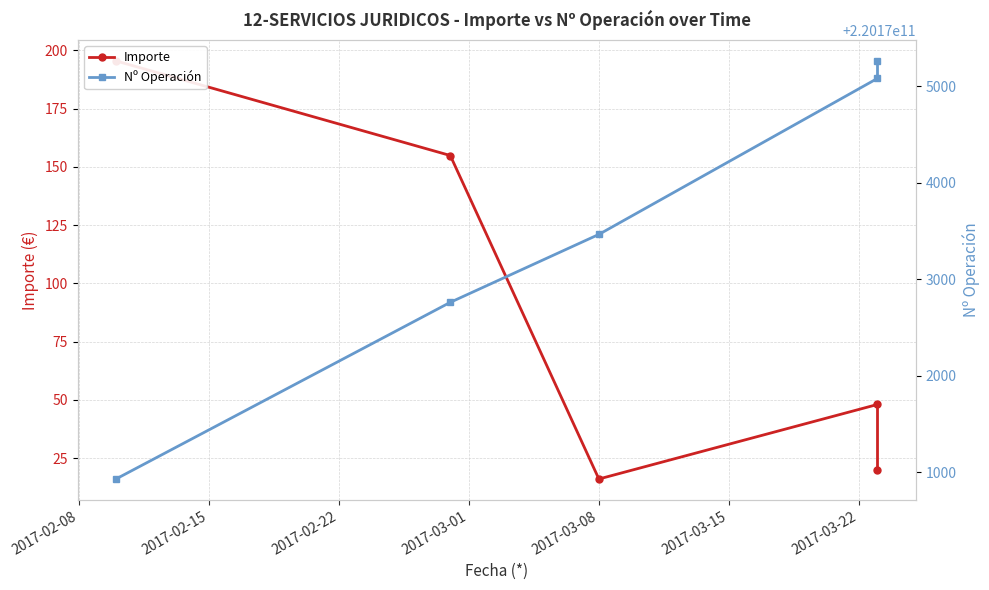

How many values in the Importe series exceed 48?

2